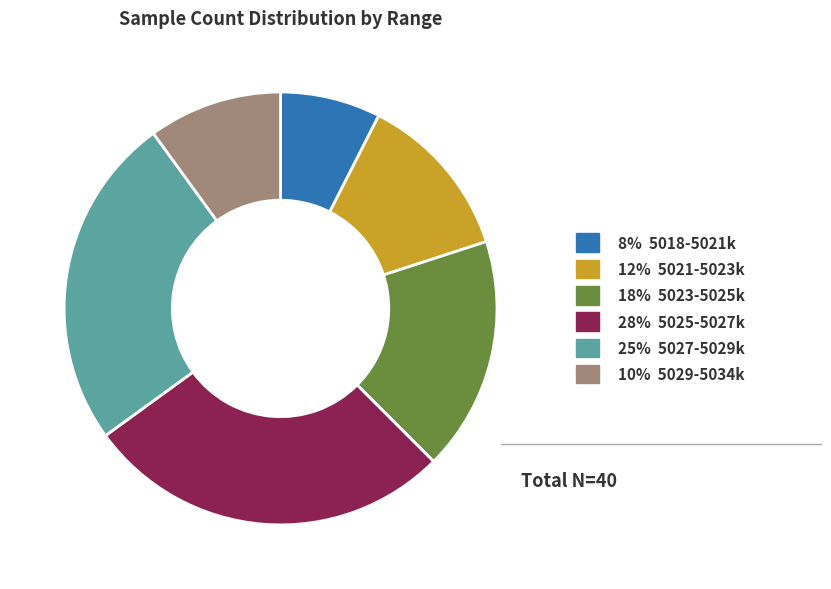

How many segments does this pie chart have?

6